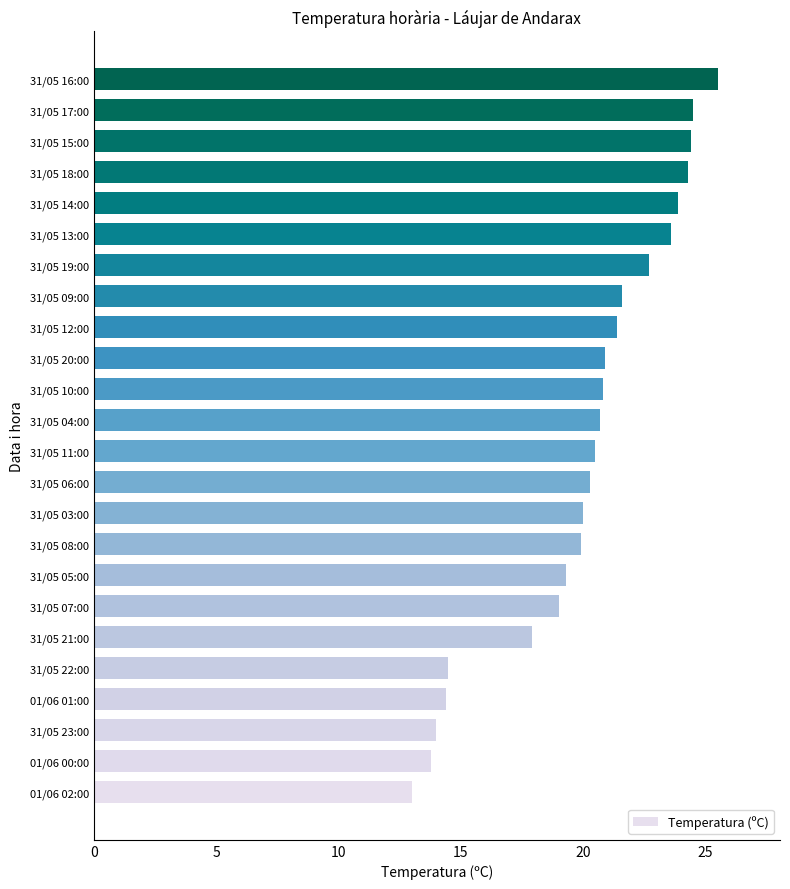

What is the difference between the maximum and minimum values?

12.5